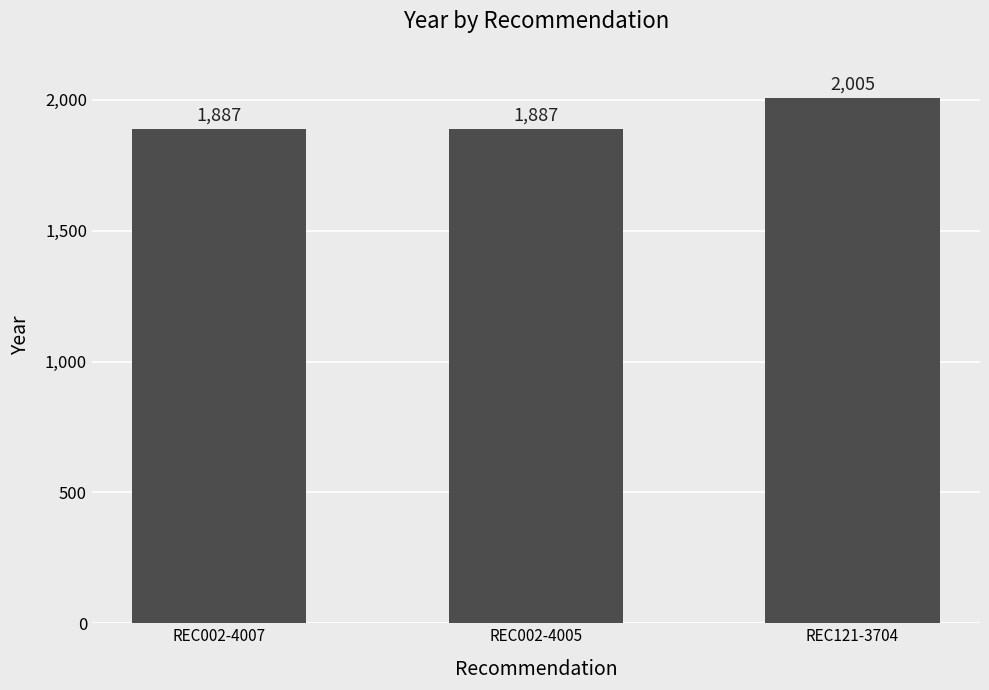

Reading left to right, transcribe all the data shown in this chart.

1887	1887	2005